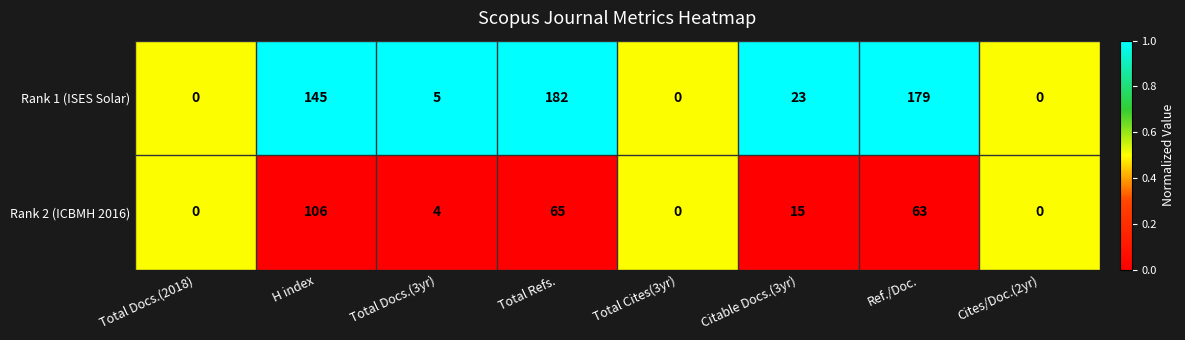

What is the total value across all series at Citable Docs.(3yr)?

38